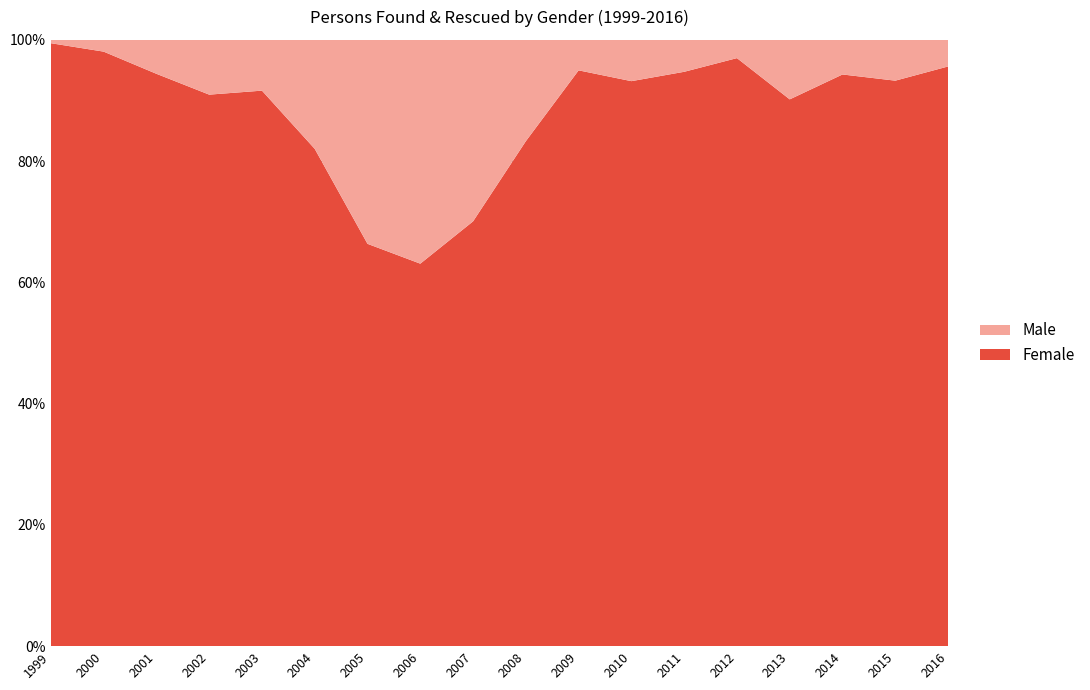

Reading right to left, extract all data points from this chart.

Male: 16	23	15	31	11	23	39	21	73	173	227	147	94	37	54	25	9	3
Female: 349	319	248	285	355	414	534	397	364	405	388	290	429	405	544	422	456	546
Total: 365	342	263	316	366	437	573	418	437	578	615	437	523	442	598	447	465	549